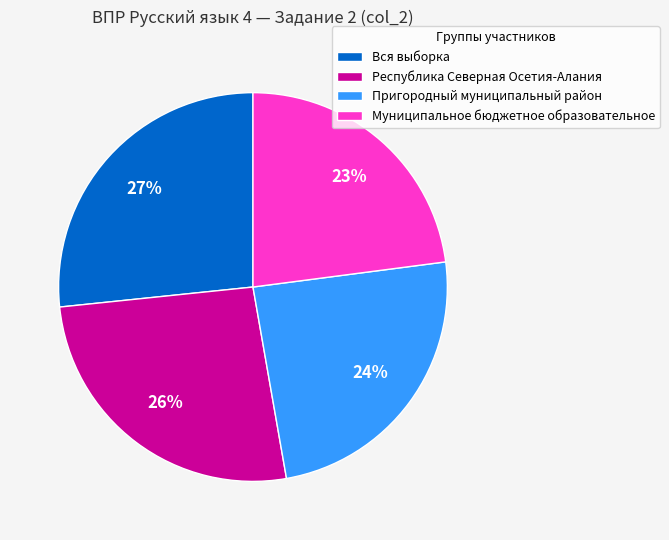

Which has a higher value, Республика Северная Осетия-Алания or Муниципальное бюджетное образовательное?

Республика Северная Осетия-Алания